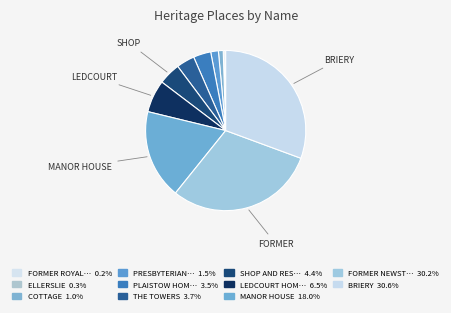

Count the number of slices in the pie.

11